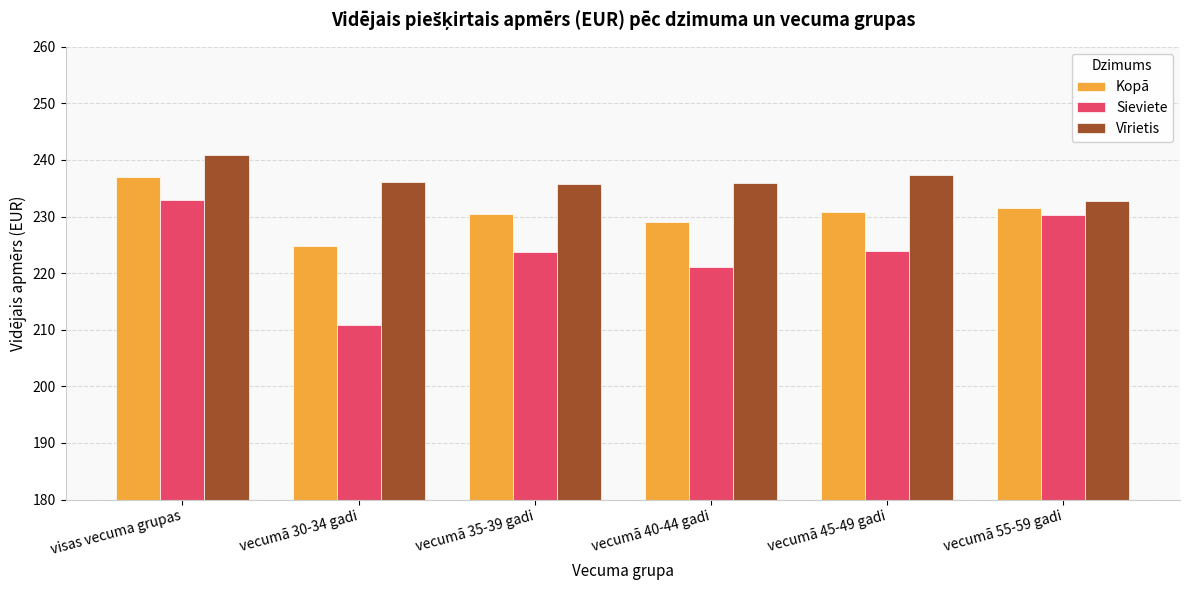

What is the value of the Vīrietis bar at the 4th from the left?

235.9